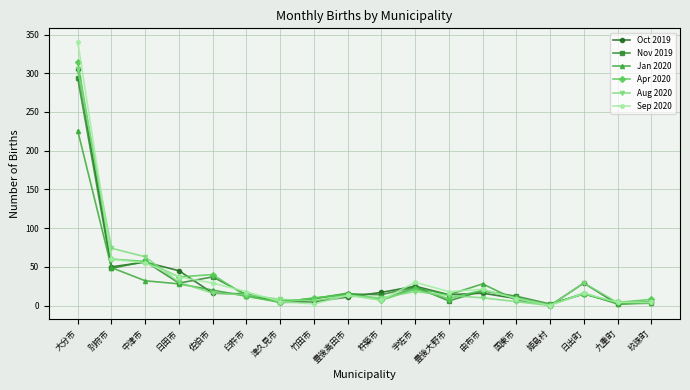

Is it true that Sep 2020 equals 12 at 別府市?

False